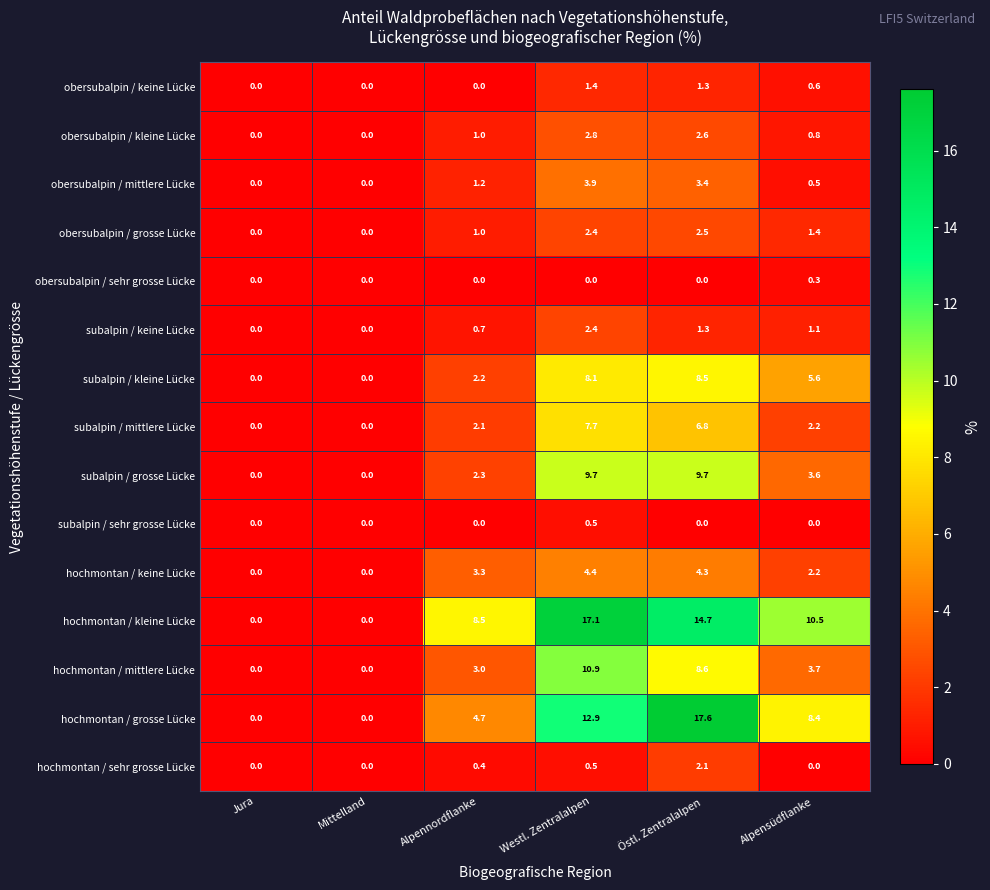

At which category does the chart reach its peak across all series?

Östl. Zentralalpen